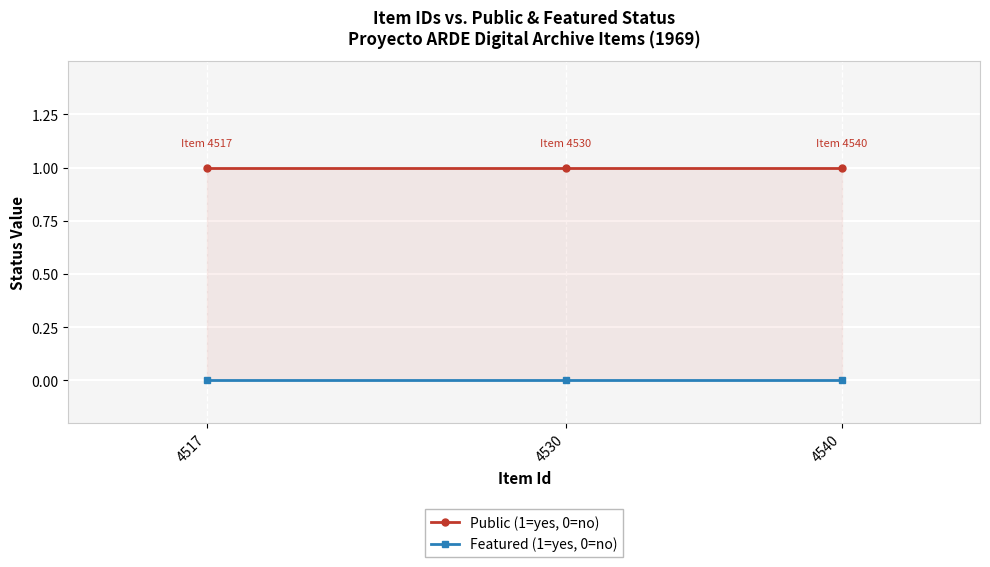

Reading left to right, list all the values displayed in this chart.

Public (1=yes, 0=no): 1	1	1
Featured (1=yes, 0=no): 0	0	0